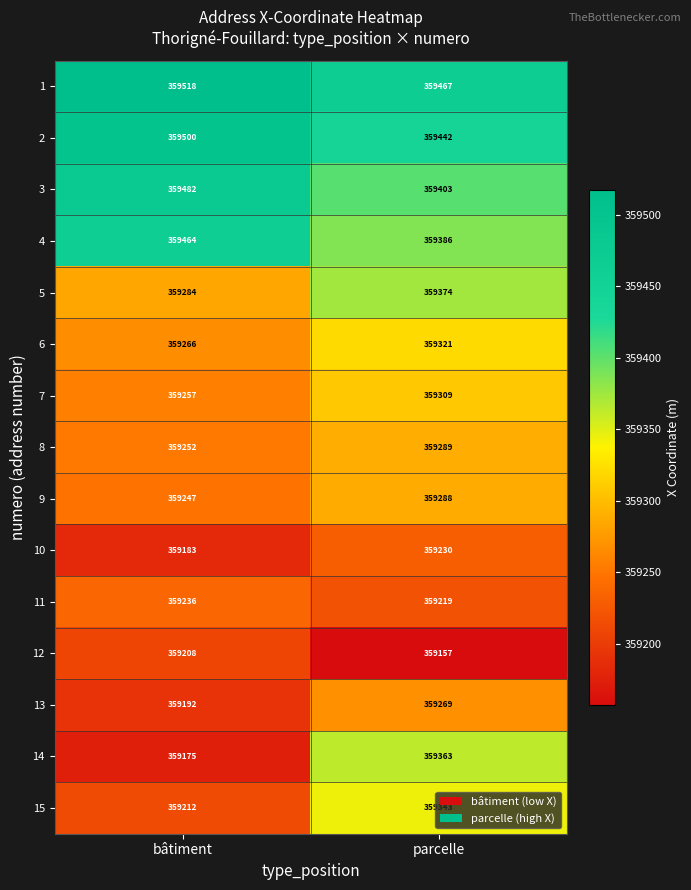

At how many categories does at least one series exceed 359437?

2